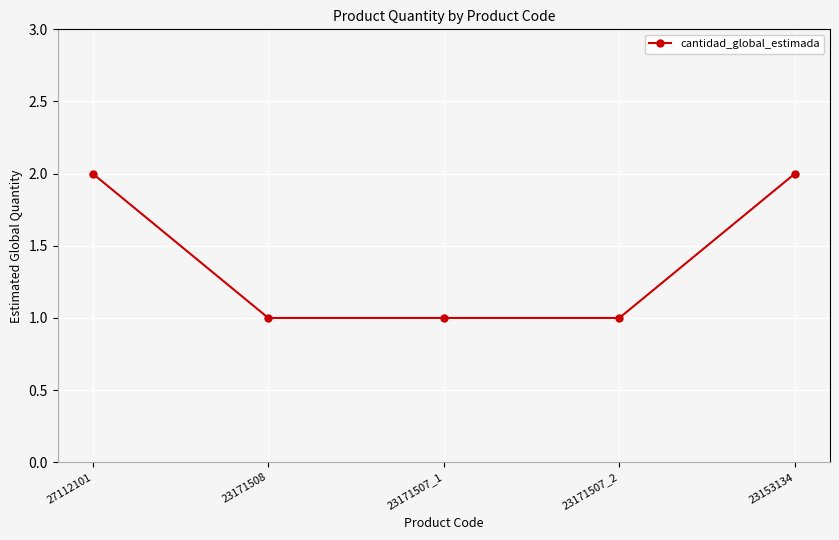

What is the change in value from 27112101 to 23171508?

-1